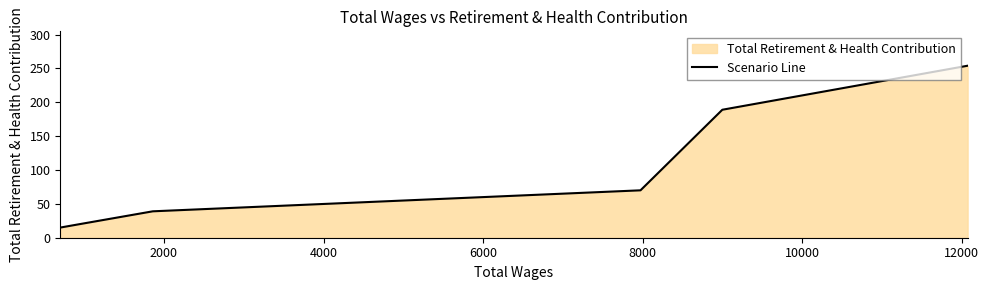

True or false: there are more than 1 points higher than both neighbors.

False